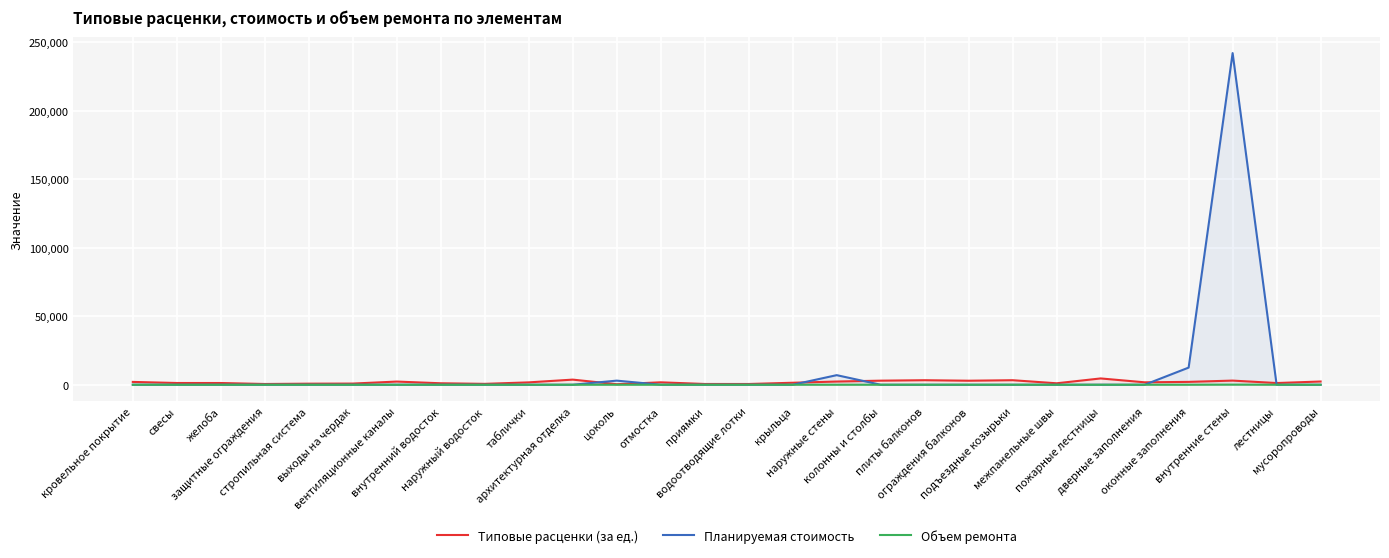

True or false: Объем ремонта and Планируемая стоимость intersect in this chart.

False